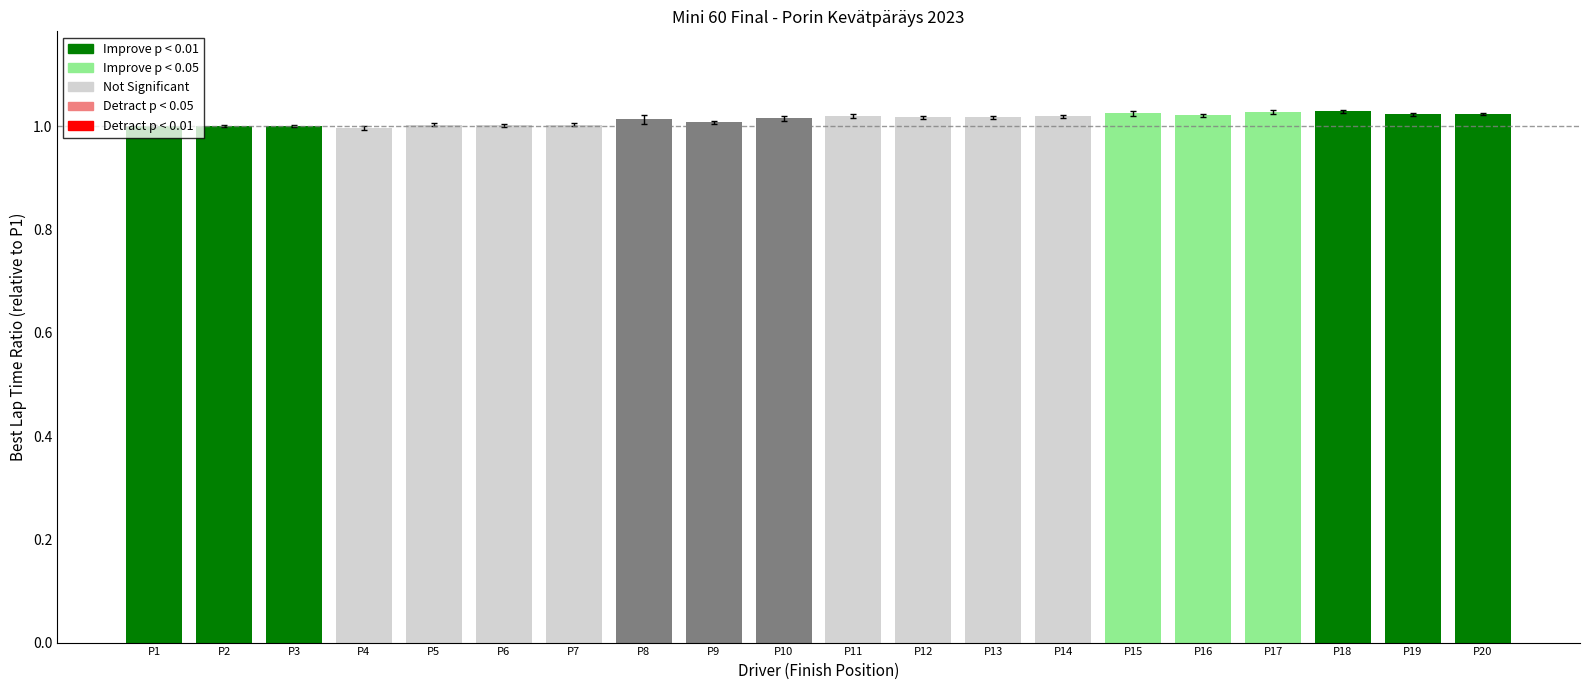

What is the sum of all values?

20.3